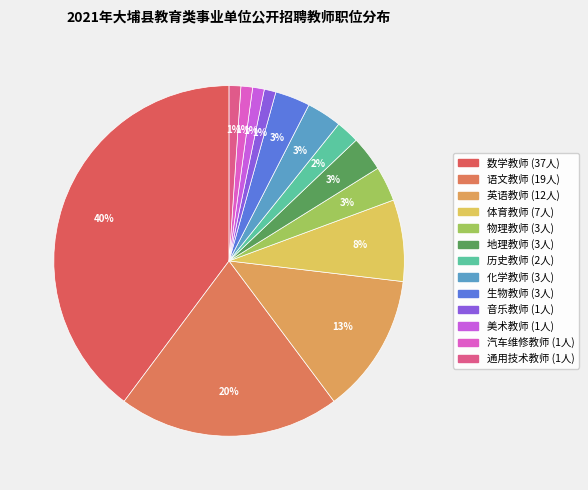

To the nearest percent, what is the difference between the 音乐教师 and 英语教师 slice percentages?

12%